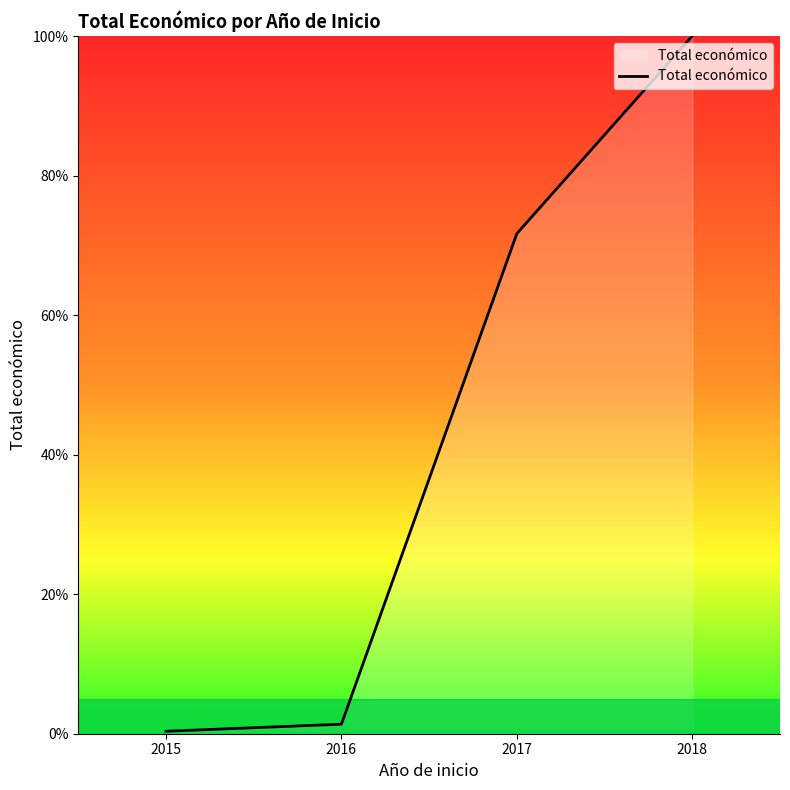

What is the difference between the maximum and minimum values?

99.6